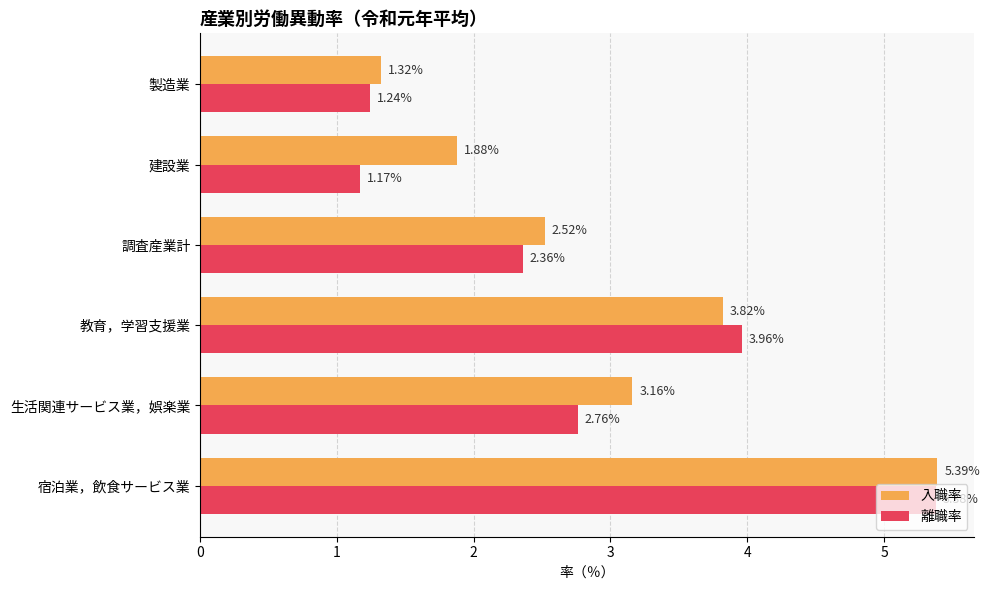

What is the sum of the 離職率 values at 調査産業計 and 生活関連サービス業，娯楽業?

5.1